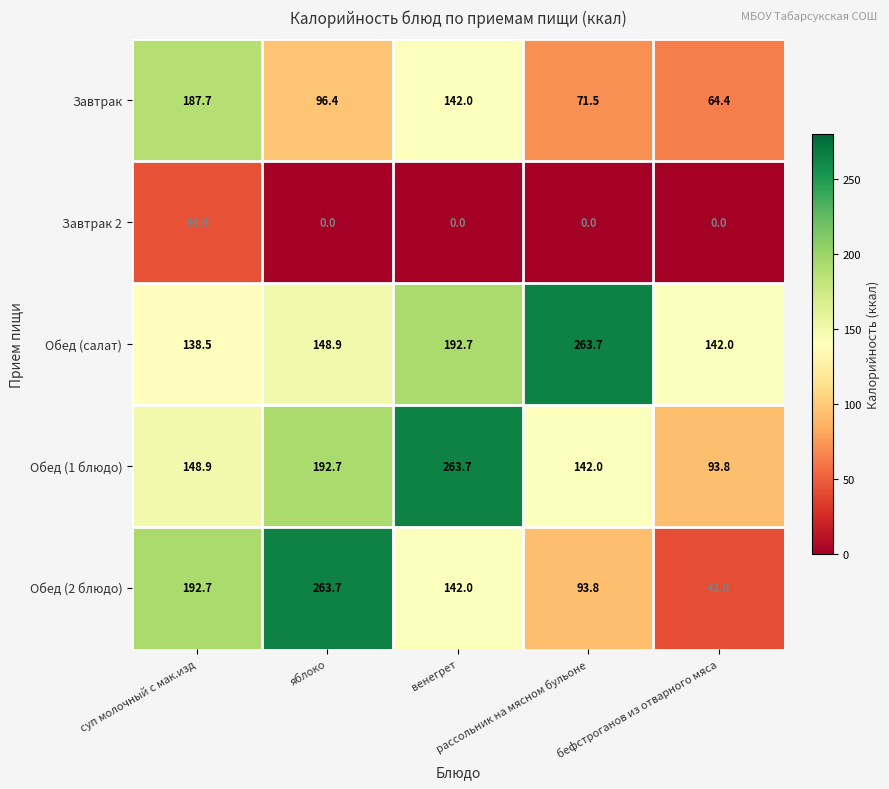

What is the total value across all series at суп молочный с мак.изд?

712.2